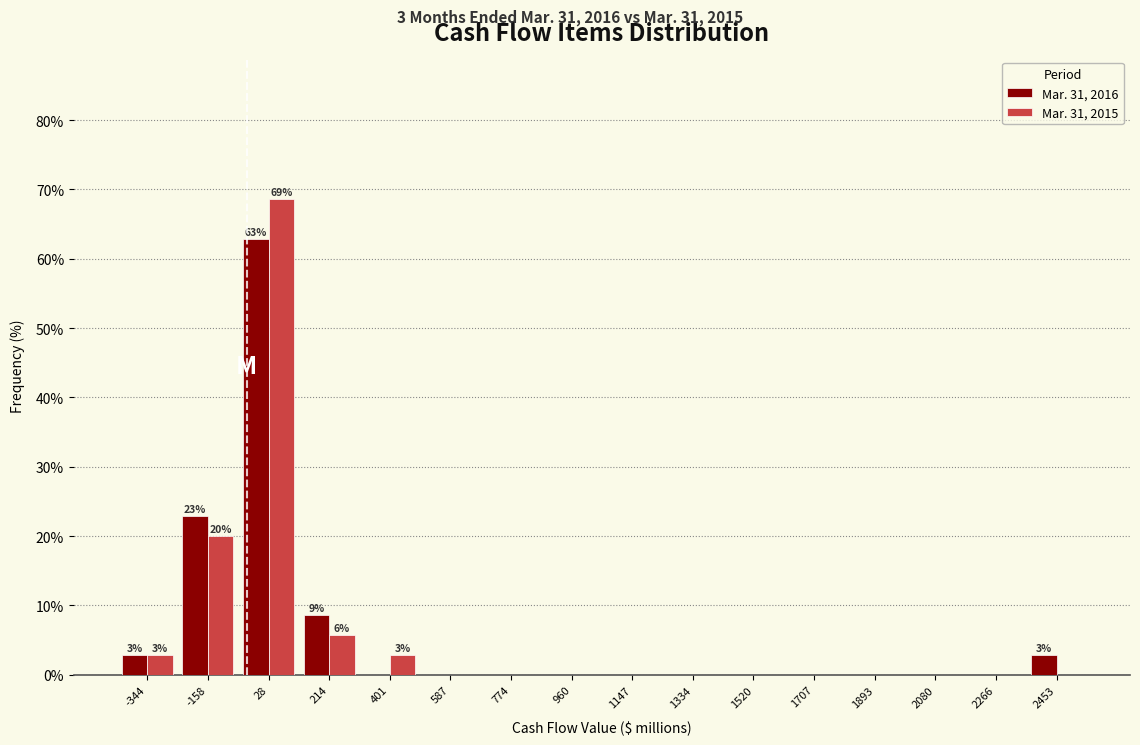

In the Mar. 31, 2016 series, which range on the x-axis has the tallest bar?

-60 to 120